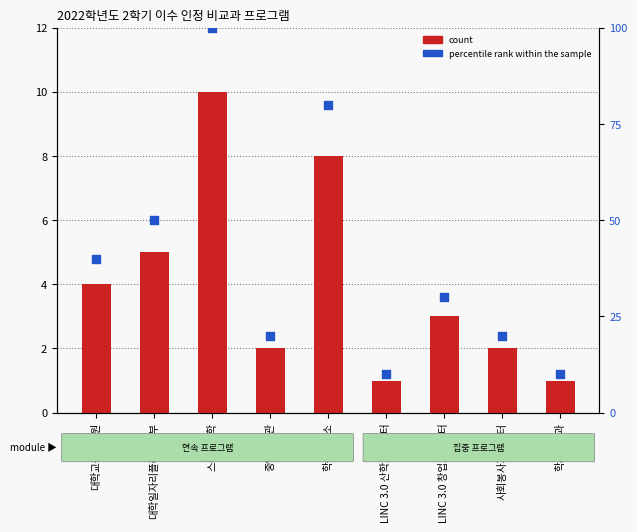

What are all the series names shown in the legend?

count, percentile rank within the sample